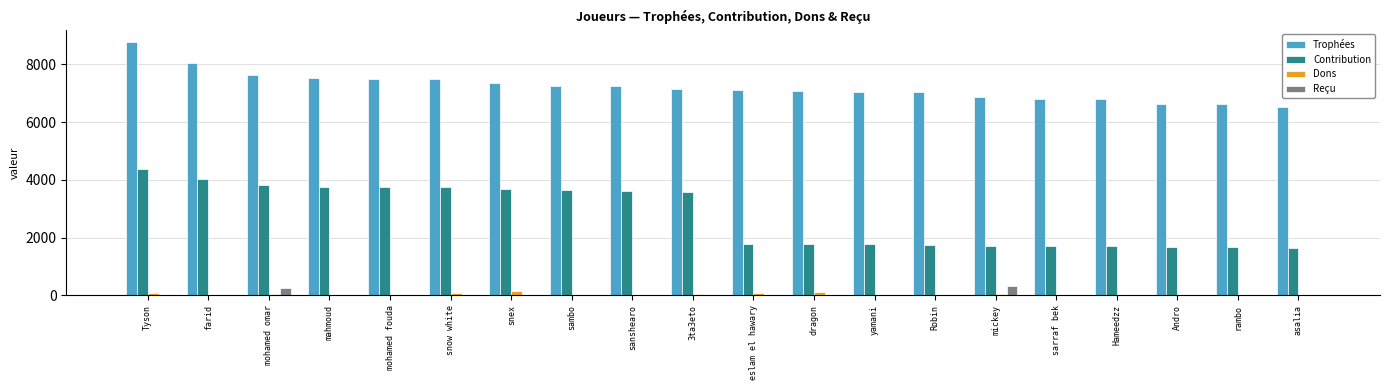

How many data points in Reçu are above 0?

2